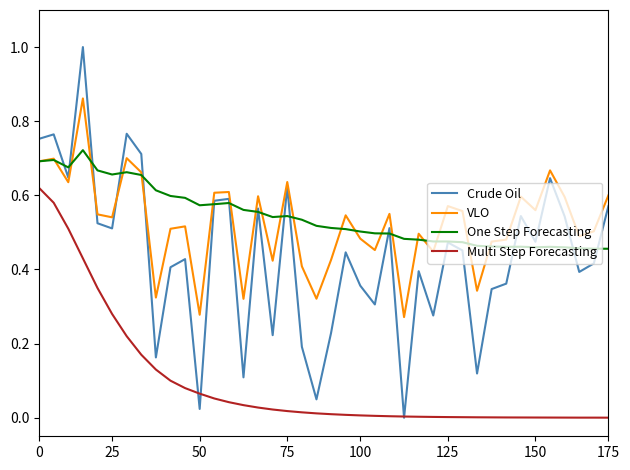

Which series has the widest spread of values?

Crude Oil